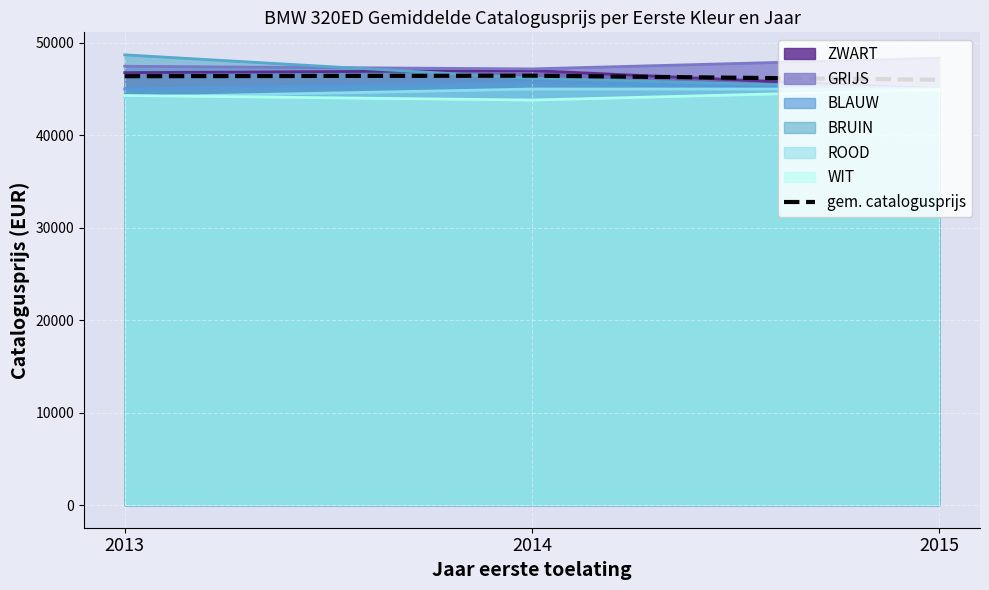

How many lines are shown in the chart?

7